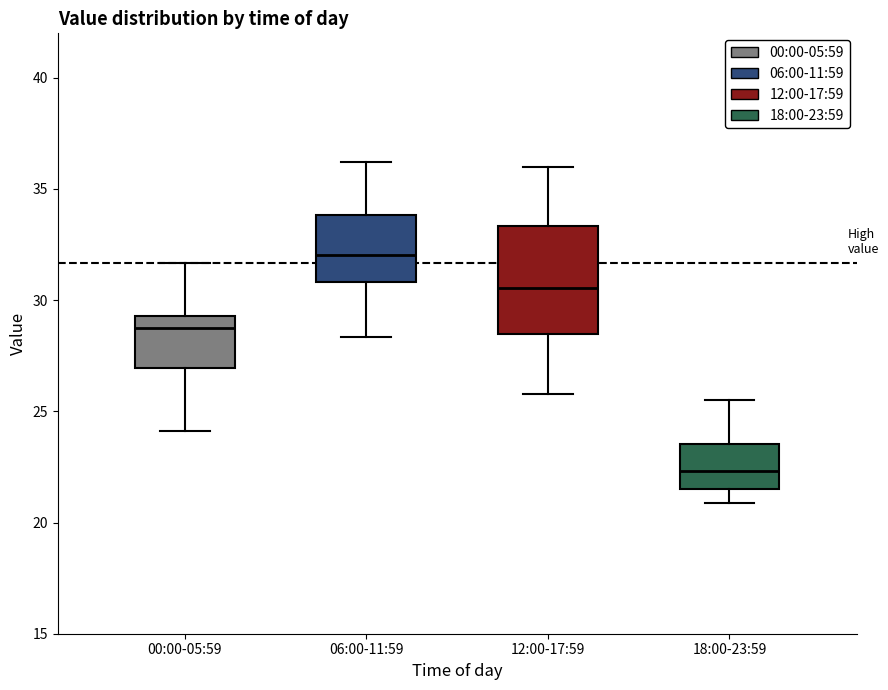

Where does the upper whisker of the box for 12:00-17:59 end on the y-axis? The values are not printed on the chart, so give them approximately, as read against the axis.

36.0